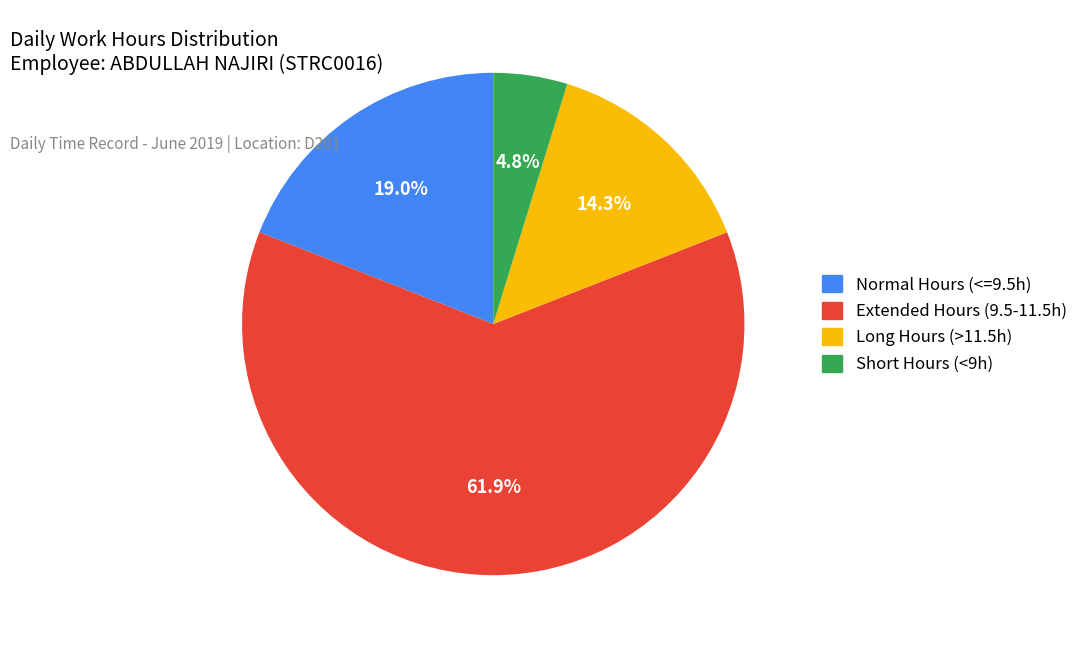

How many segments does this pie chart have?

4